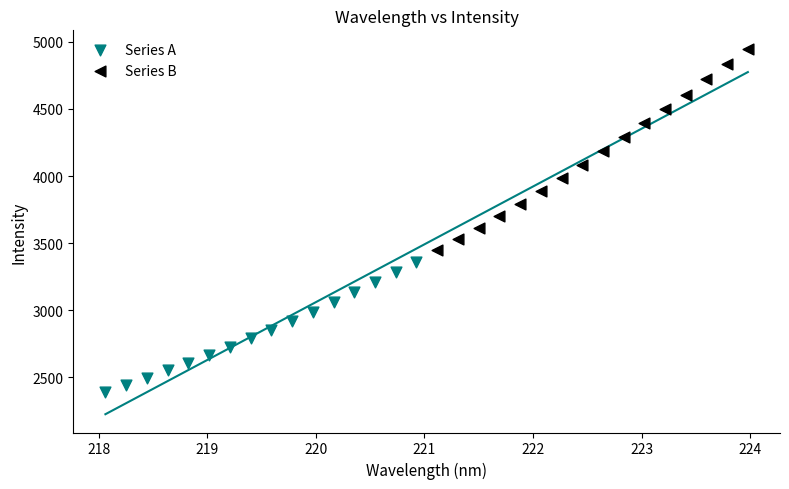

What are all the series names shown in the legend?

Series A, Series B